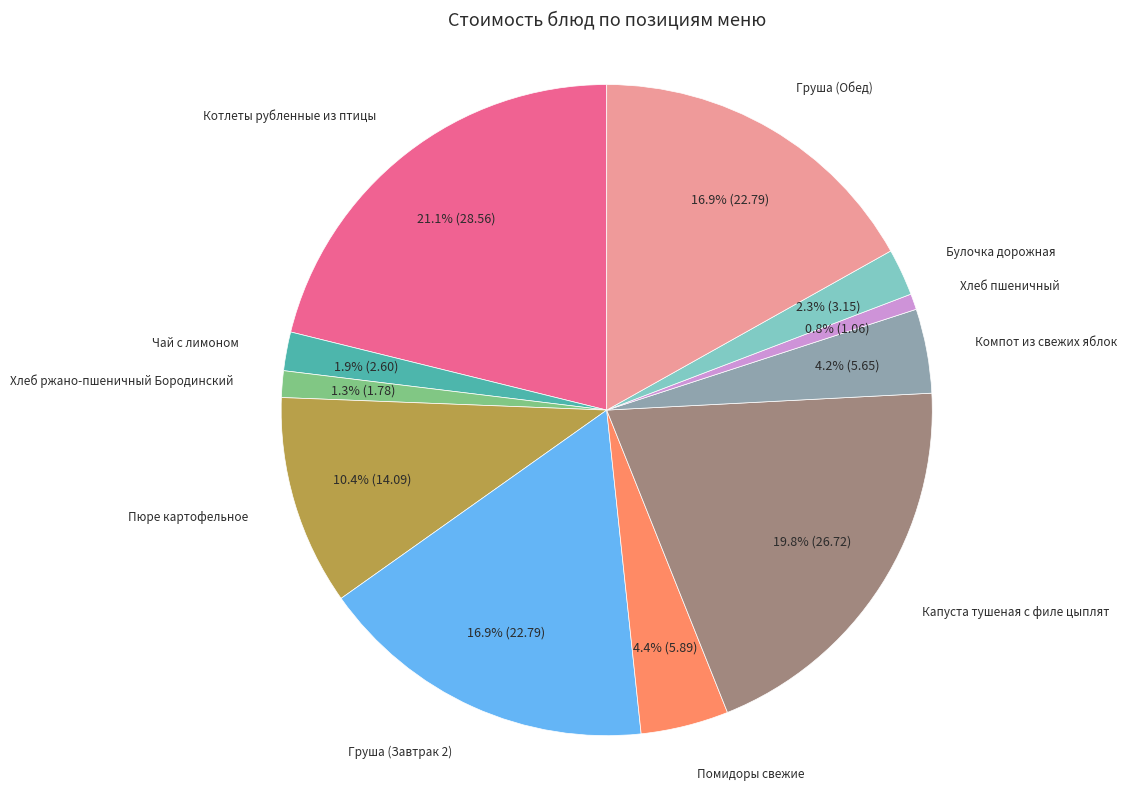

Is there any slice that represents more than half of the pie?

No